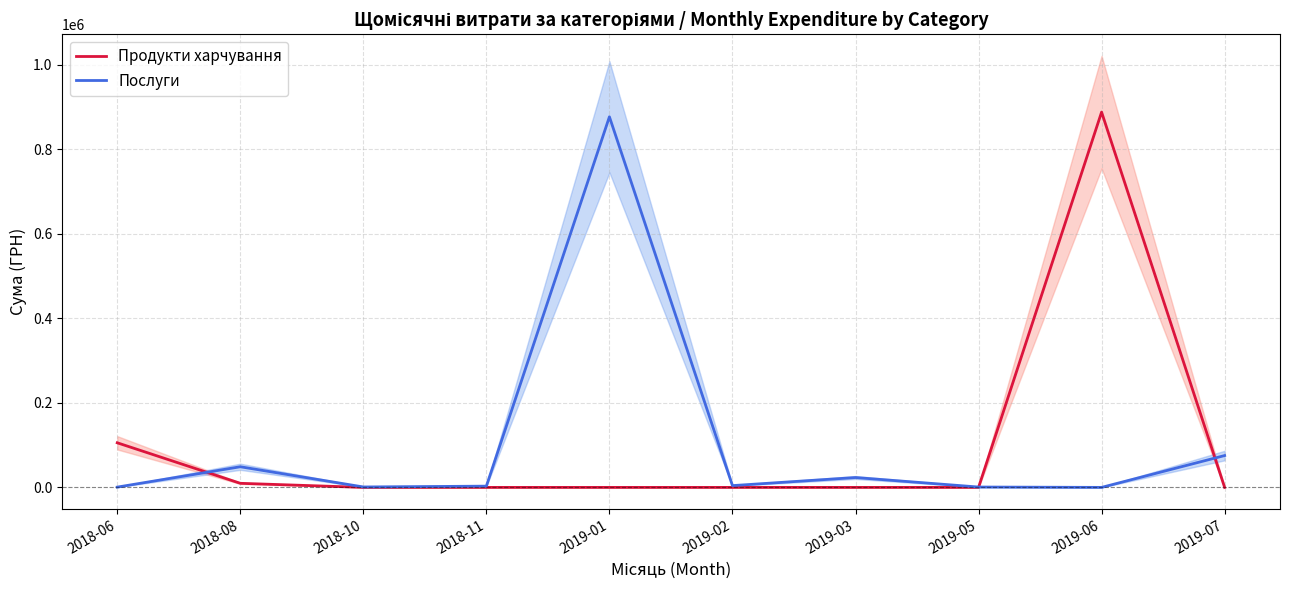

Between 2019-01 and 2019-02, which is larger?

2019-01